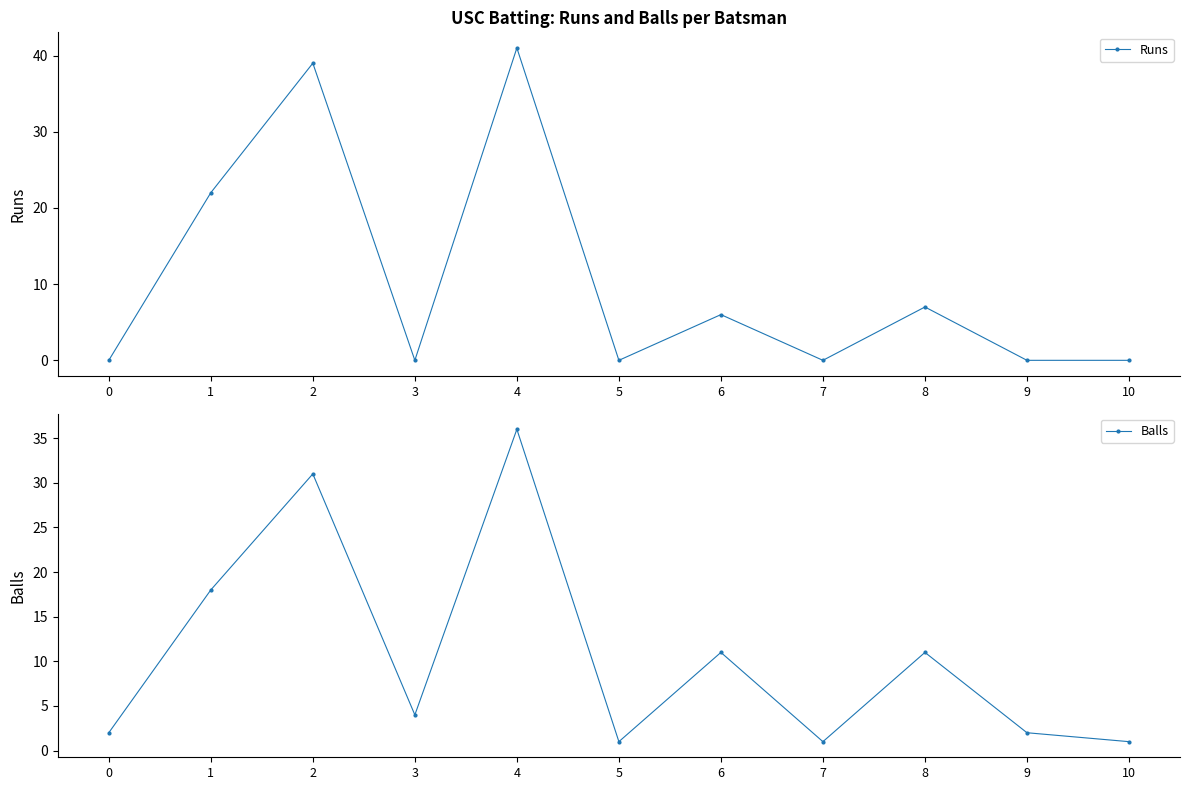

Reading right to left, what are all the values shown in this chart?

Runs: 10=0	9=0	8=7	7=0	6=6	5=0	4=41	3=0	2=39	1=22	0=0
Balls: 10=1	9=2	8=11	7=1	6=11	5=1	4=36	3=4	2=31	1=18	0=2